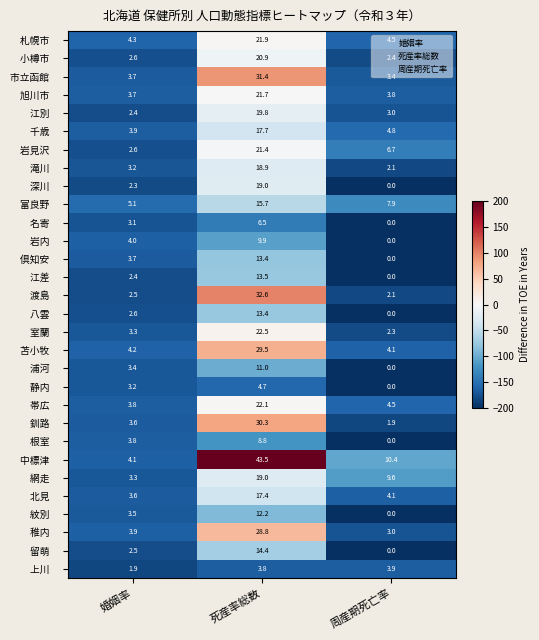

What is the spread (max minus min) of values at 婚姻率?

3.2